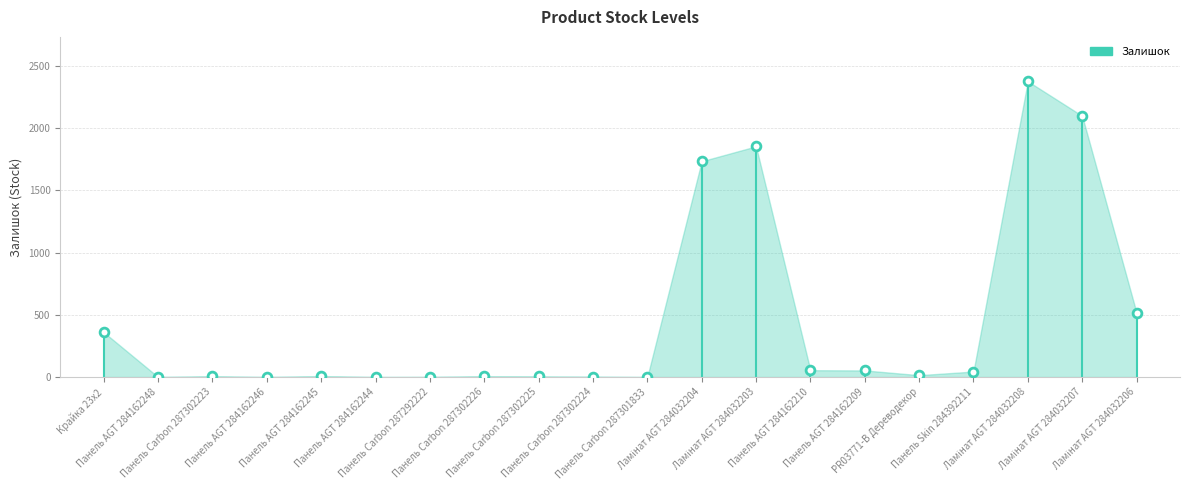

What is the range of Y values (max minus min)?

2377